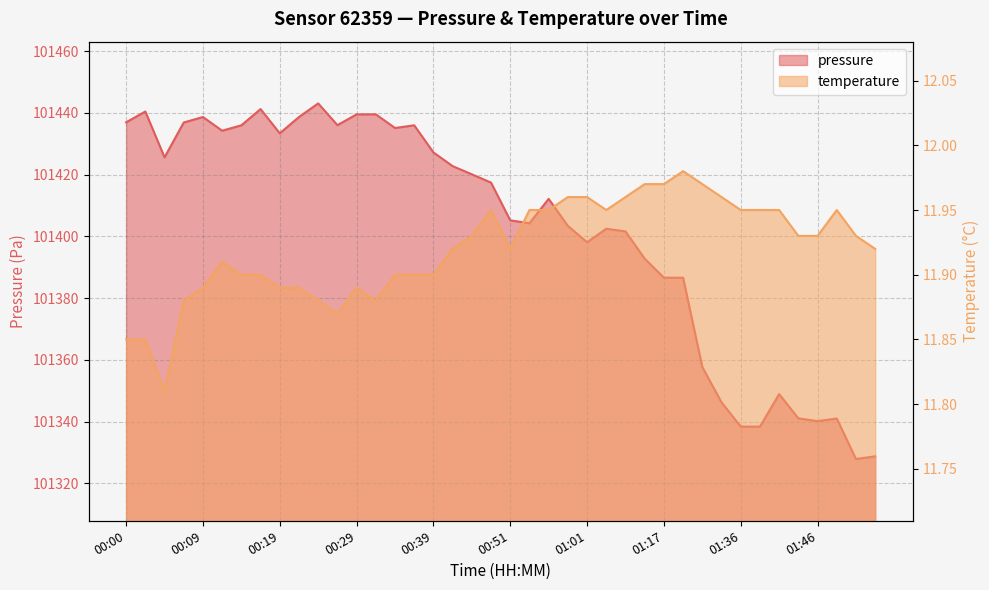

Is the value of pressure at 00:19 greater than the value of temperature at 01:01?

Yes